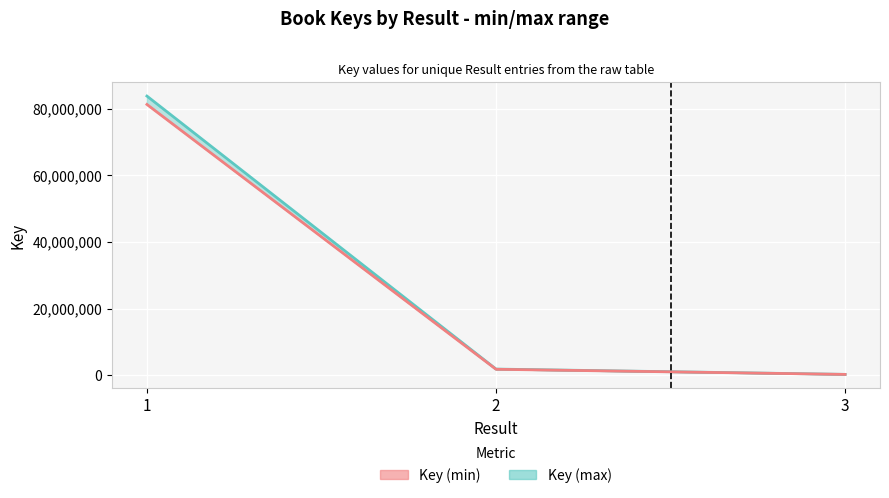

Reading right to left, transcribe all the data shown in this chart.

Key (max) line: 332171.0	1920691.0	83784561.0
Key (min) line: 322205.9	1863070.3	81271024.2